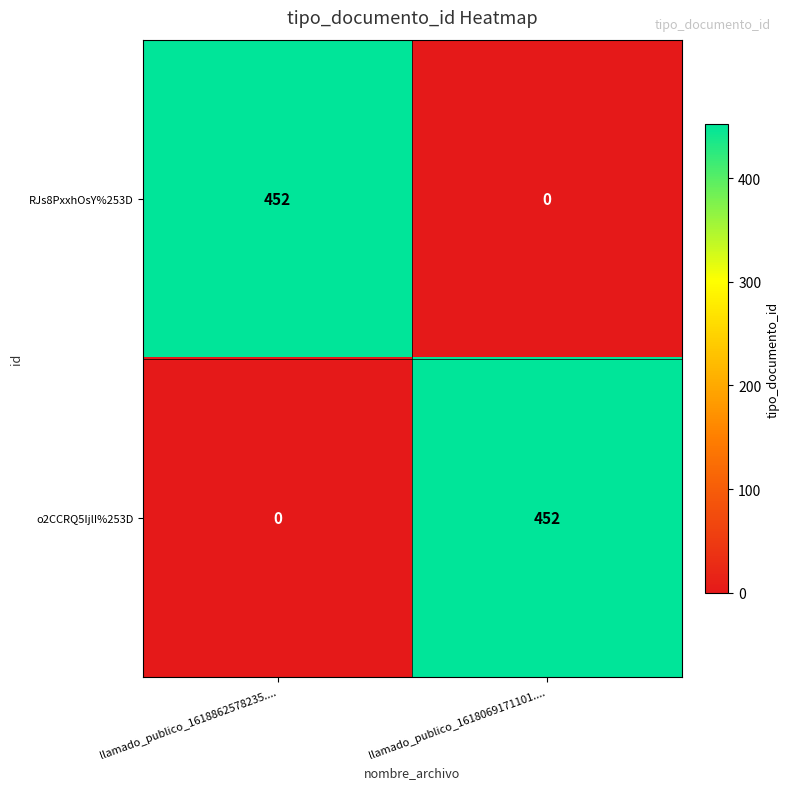

What value does the RJs8PxxhOsY%253D series have at llamado_publico_1618862578235...., to the nearest 10?

450